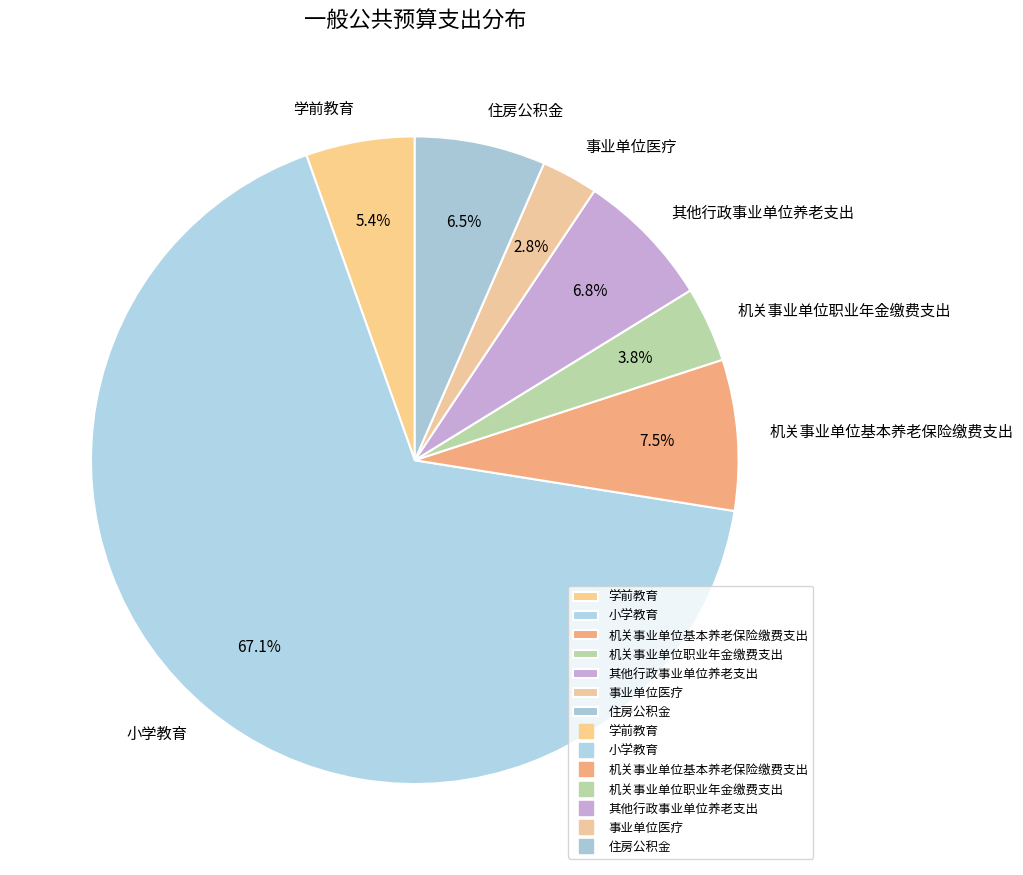

How much of the chart is everything except 机关事业单位职业年金缴费支出?

96.2%